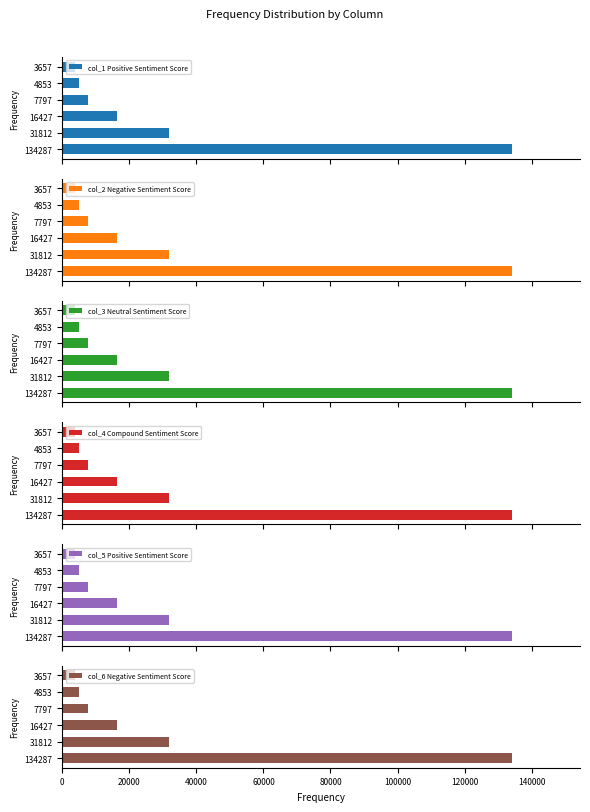

How many bars are there in each group?

6